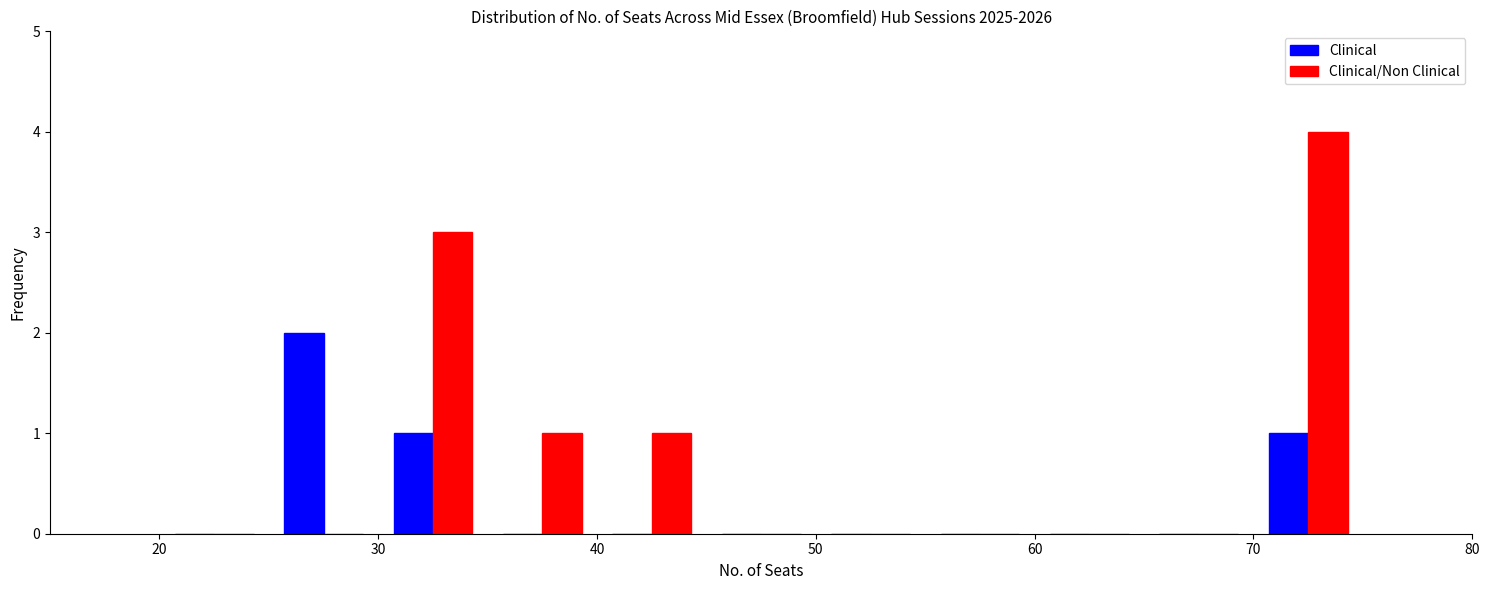

What is the height of the Clinical bar covering 25 to 30 on the x-axis? The values are not printed on the chart, so give them approximately, as read against the axis.

2